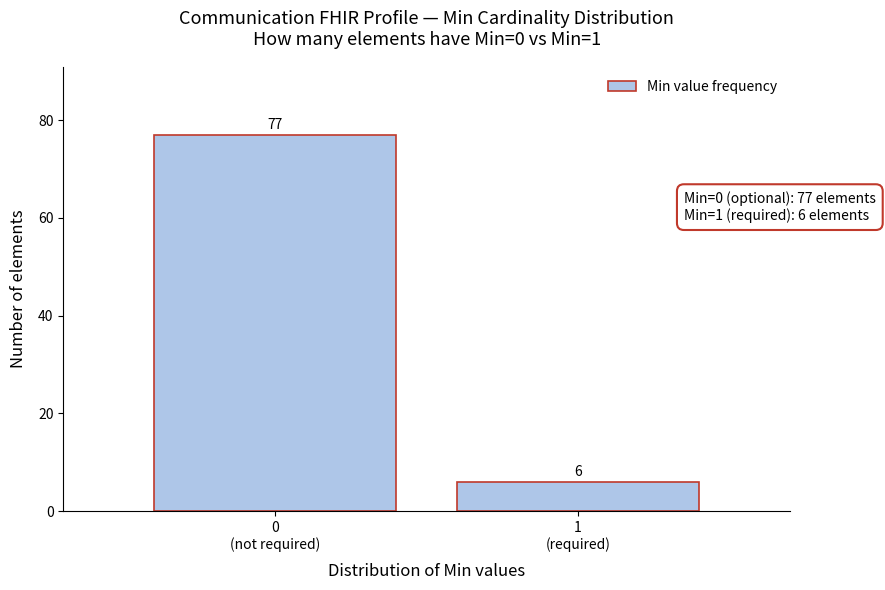

Reading right to left, extract all data points from this chart.

6	77